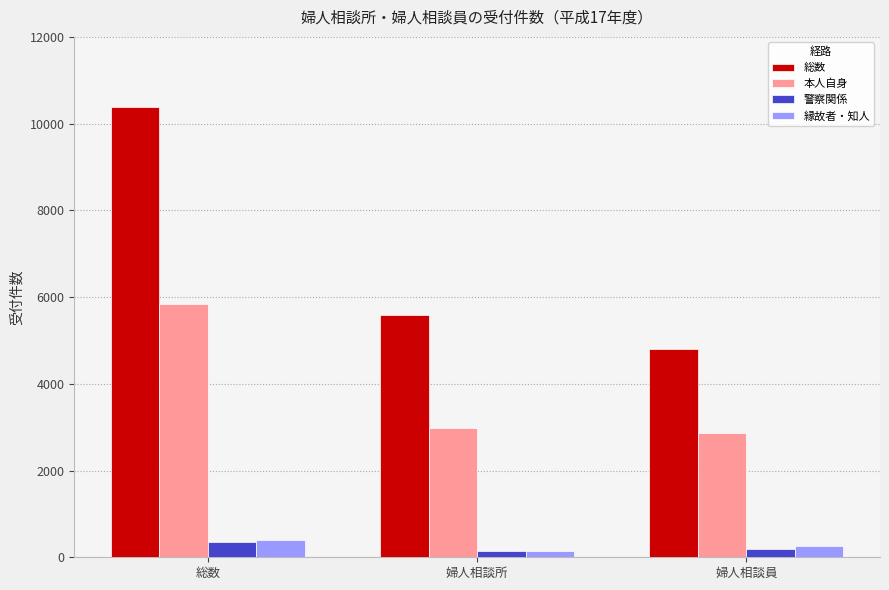

What position from the right is 婦人相談所?

2